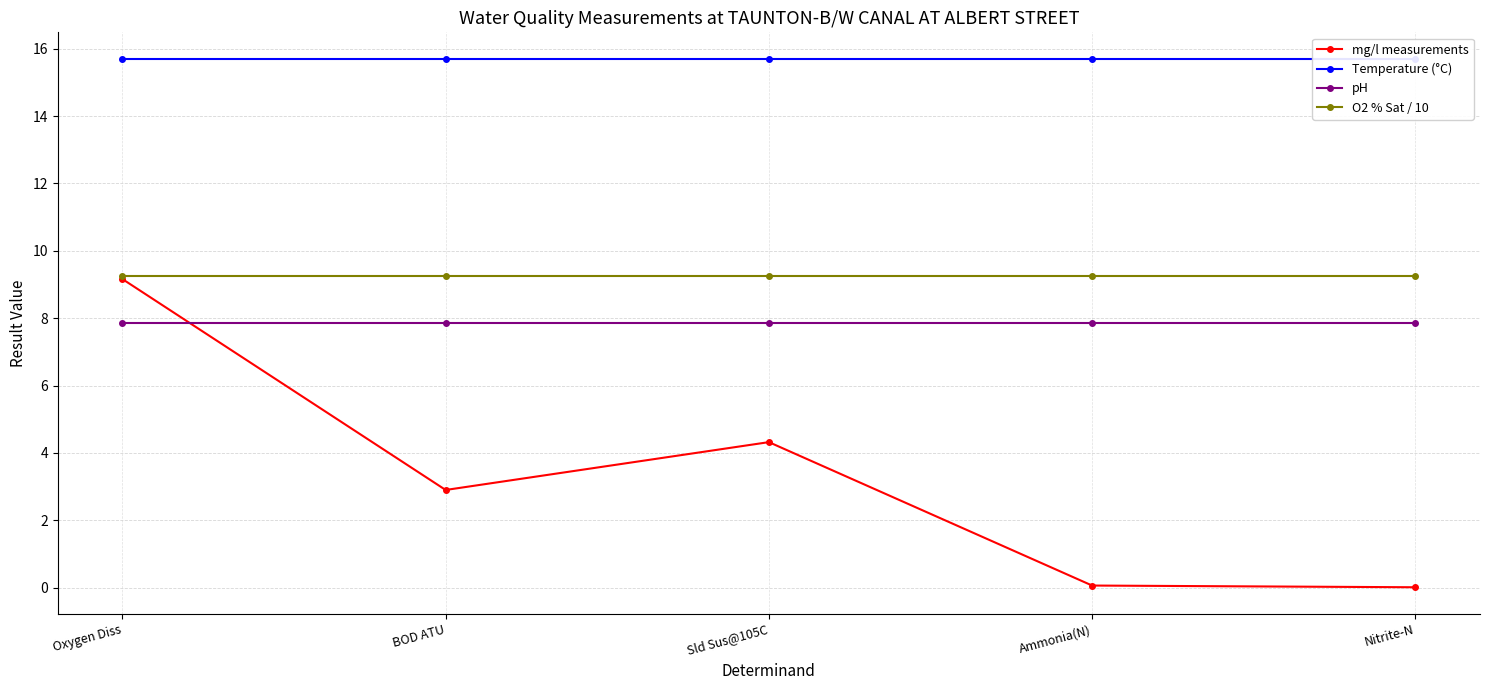

What are all the series names shown in the legend?

mg/l measurements, Temperature (°C), pH, O2 % Sat / 10